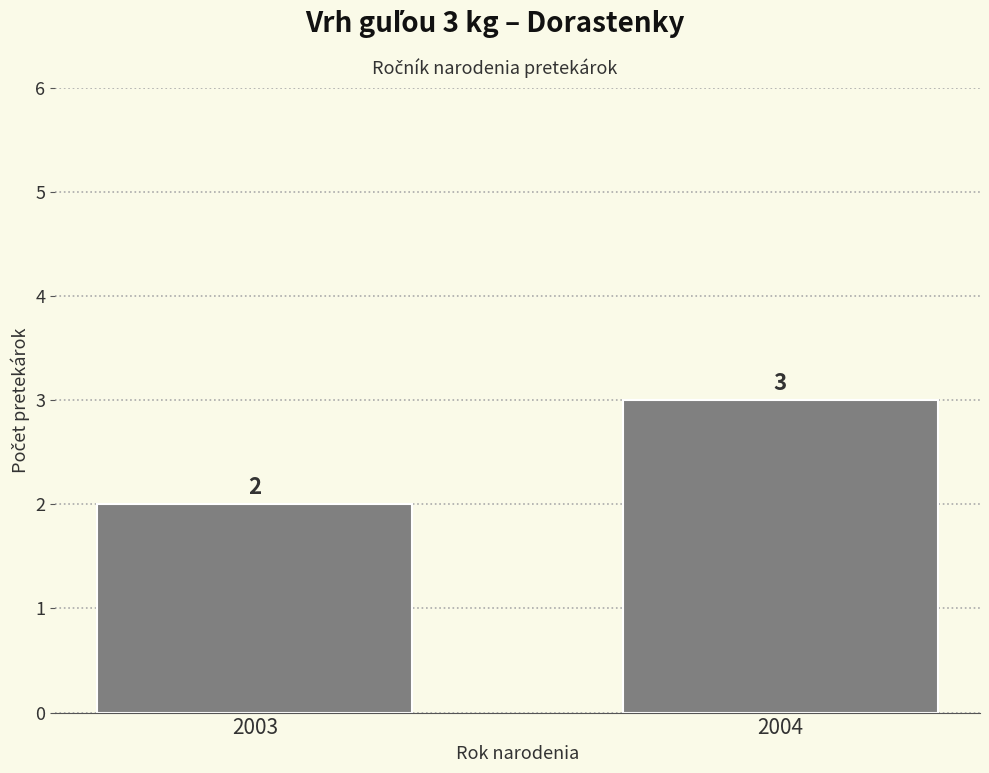

What is the difference between the maximum and minimum values?

1